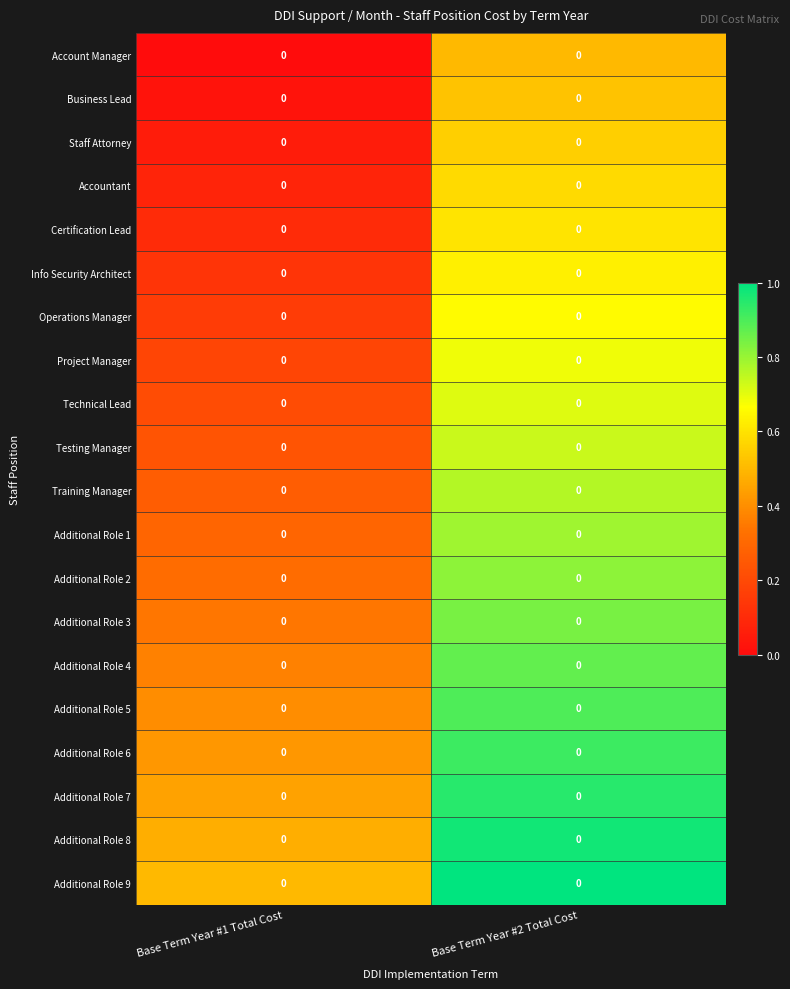

Which category has the highest value across all series?

Base Term Year #2 Total Cost